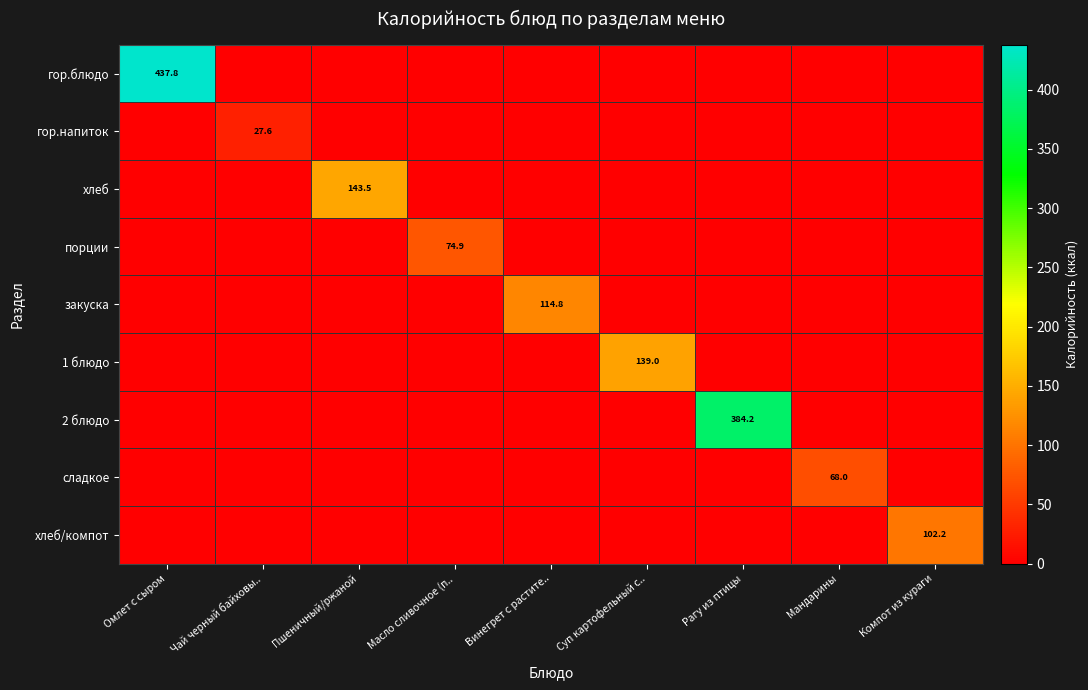

Is it true that 2 блюдо equals 219.0 at Рагу из птицы?

False